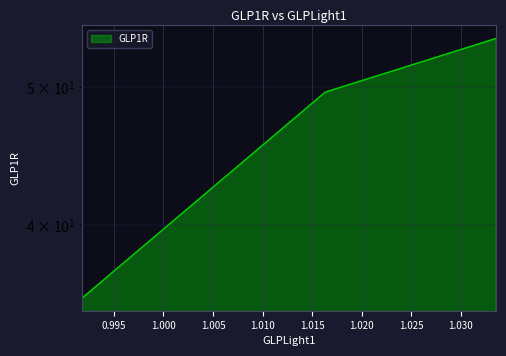

The chart shows a value of 16.6 at 1.033555. True or false?

False